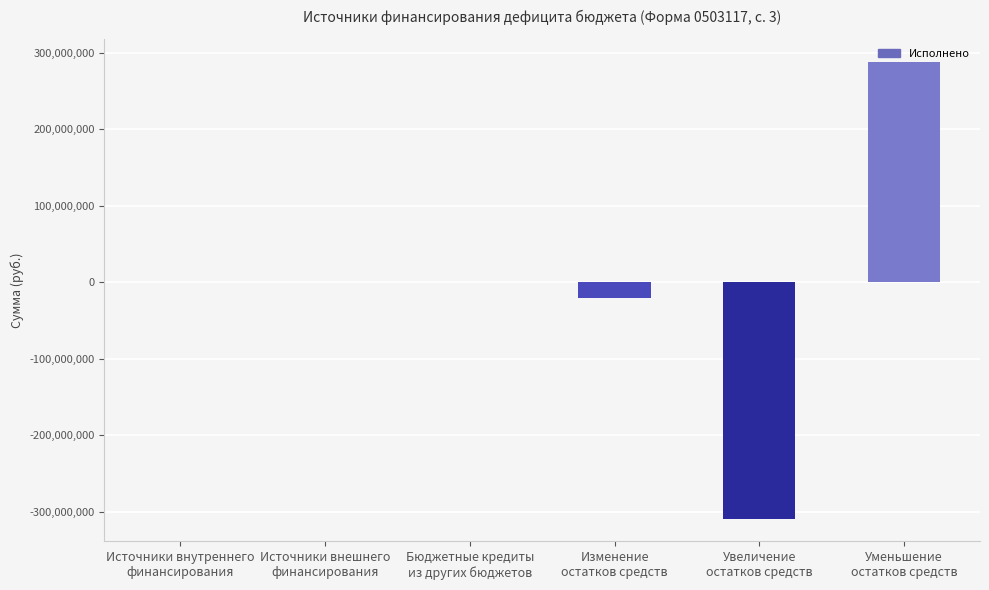

What is the maximum value shown in the chart?

288445454.2